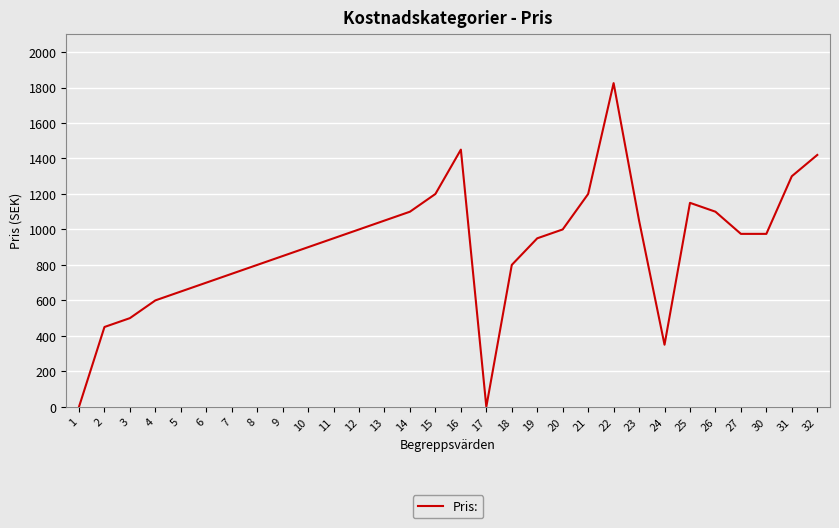

What is the ratio of the value at 31 to the value at 18?

1.6